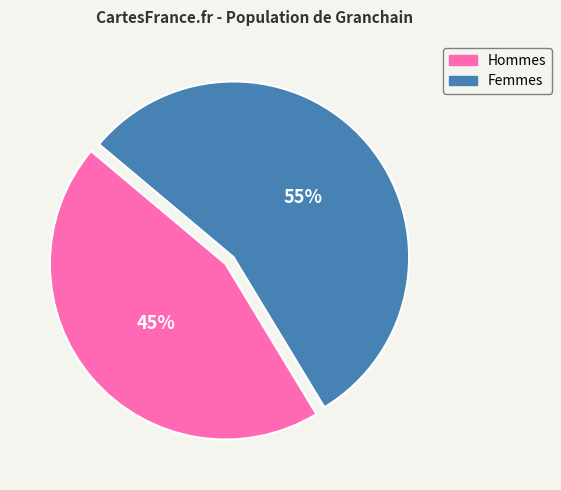

How many segments does this pie chart have?

2